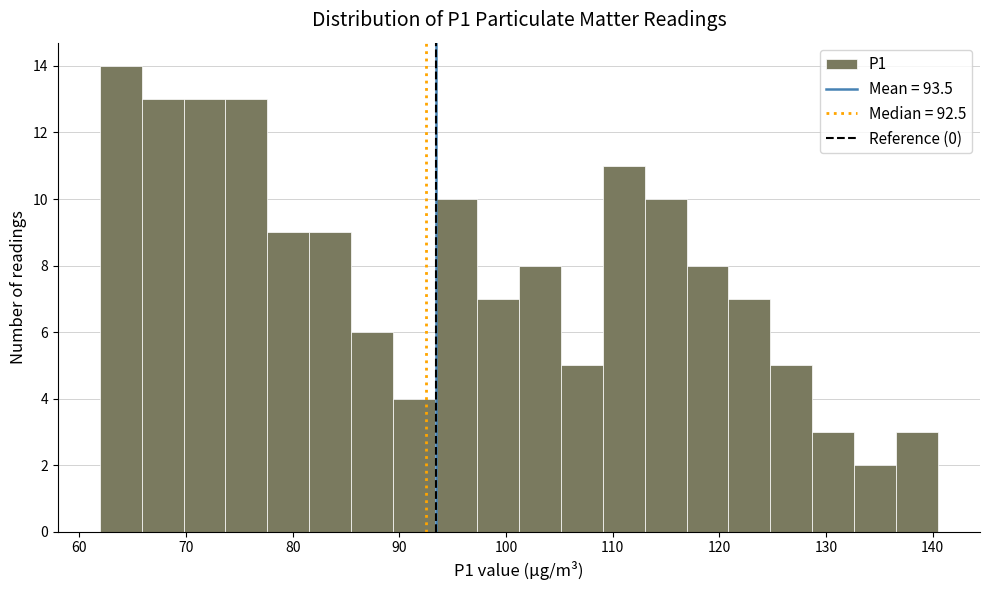

Read against the x-axis, roughly where is the centre of the tallest bar?

64